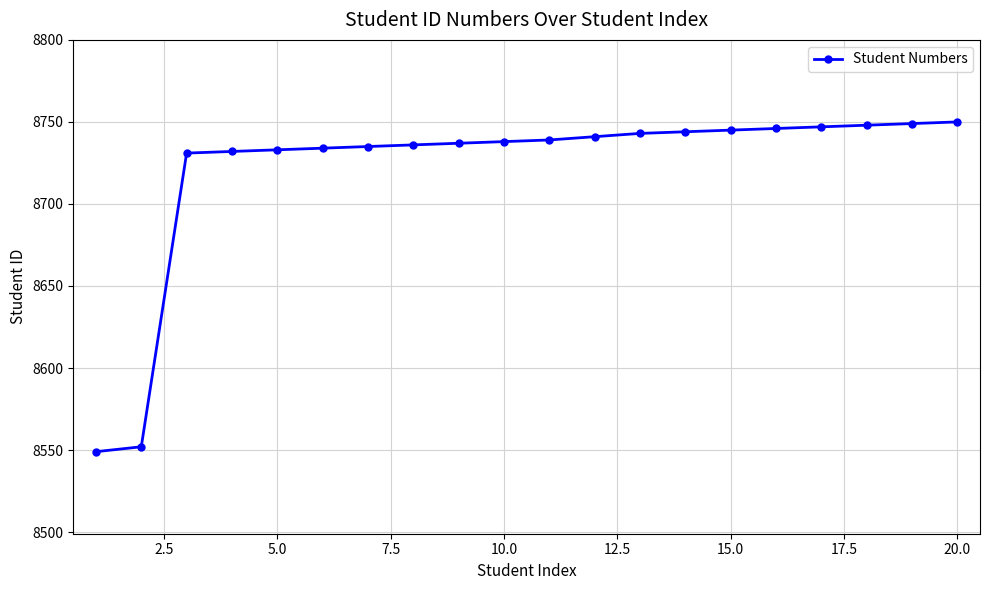

What is the value of the 2nd point from the left?

8552